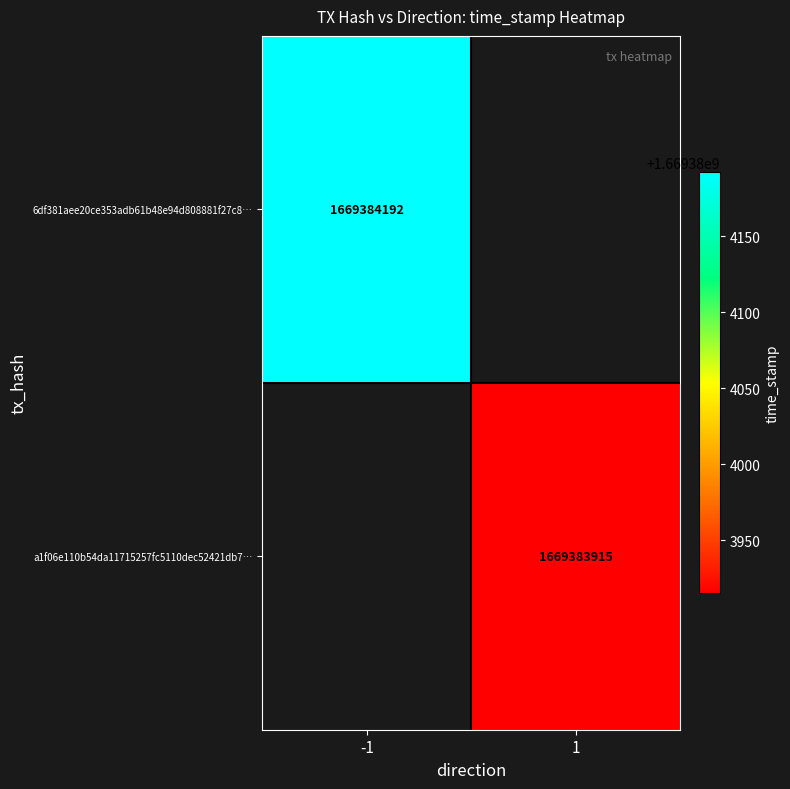

Reading right to left, extract all data points from this chart.

6df381aee20ce353adb61b48e94d808881f27c8: time_stamp=1669384192	direction=-1
a1f06e110b54da11715257fc5110dec52421db7: time_stamp=1669383915	direction=1